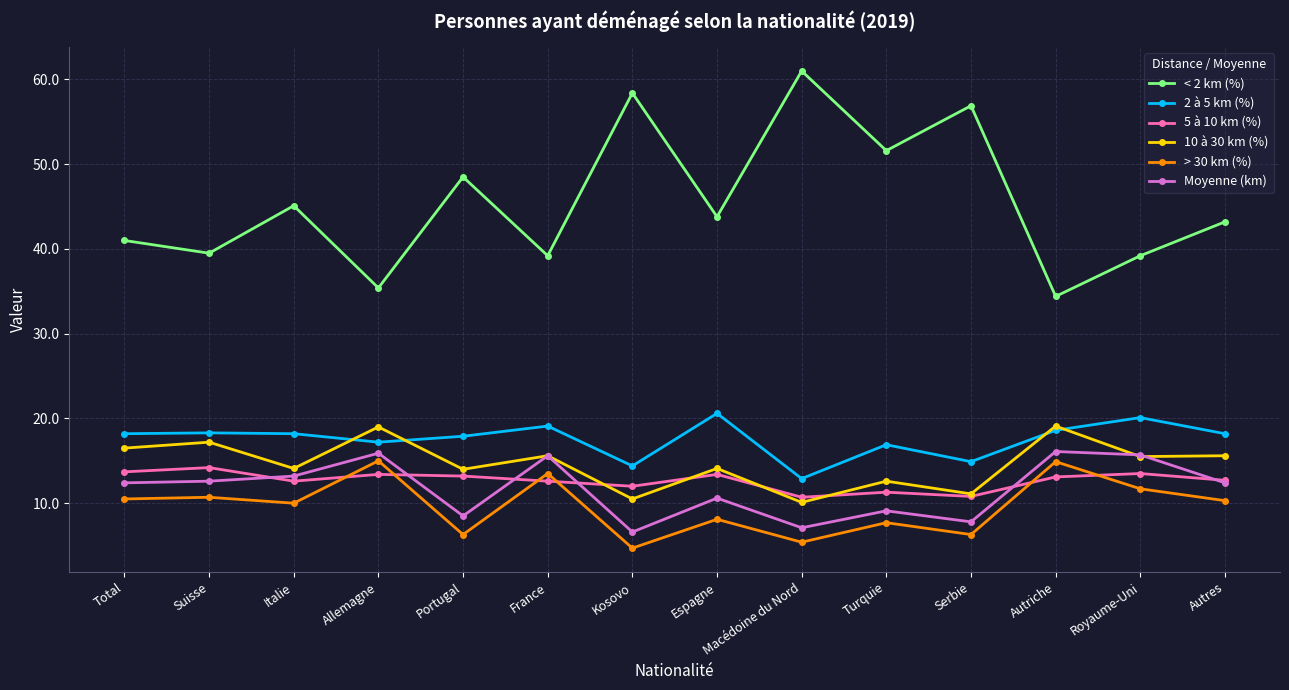

How many lines are shown in the chart?

6